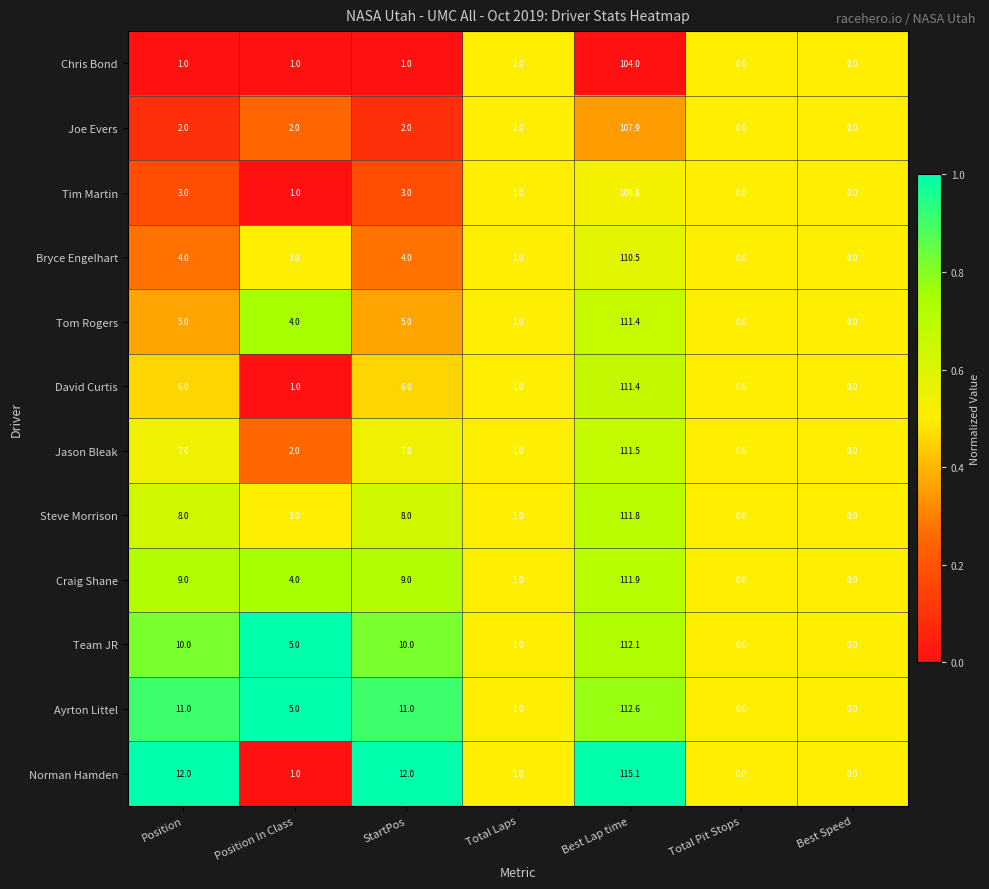

At StartPos, list the series in order from smallest to largest.

Chris Bond, Joe Evers, Tim Martin, Bryce Engelhart, Tom Rogers, David Curtis, Jason Bleak, Steve Morrison, Craig Shane, Team JR, Ayrton Littel, Norman Hamden